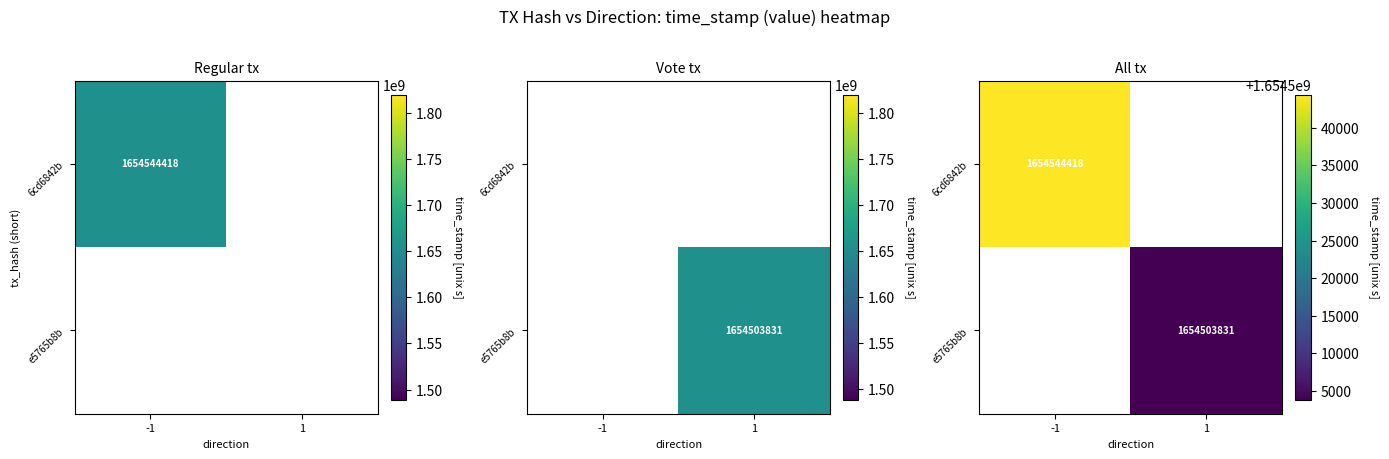

Between -1 and 1, which is larger?

1